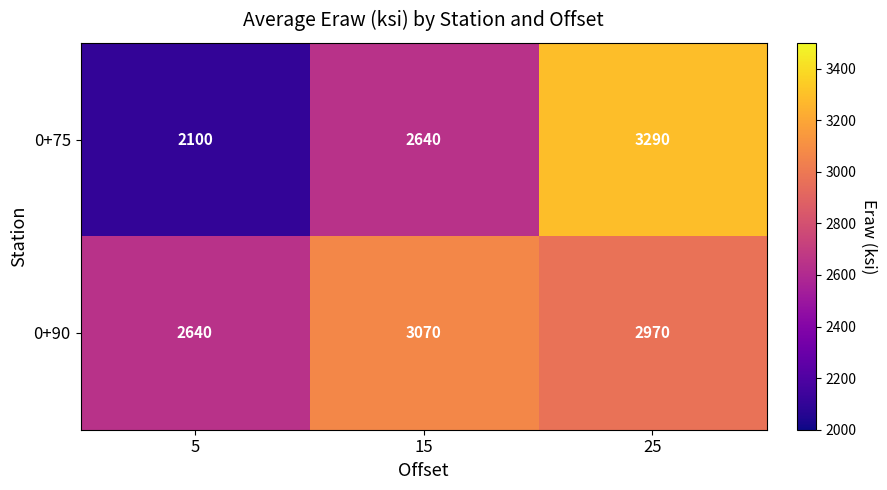

What is the sum of all 0+90 values?

8680